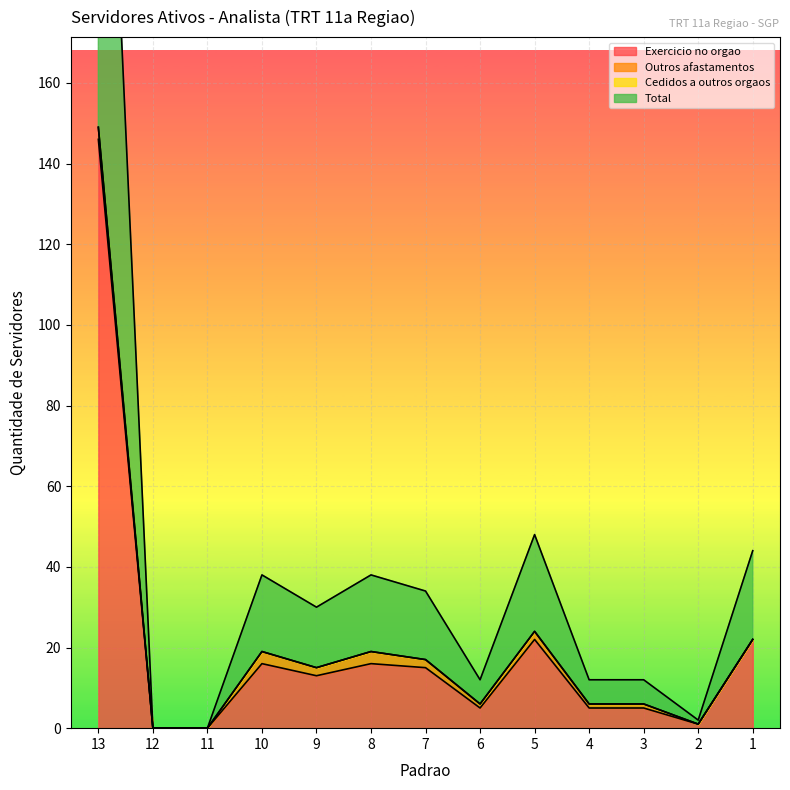

Is it true that Exercicio no orgao equals 4 at 9?

False